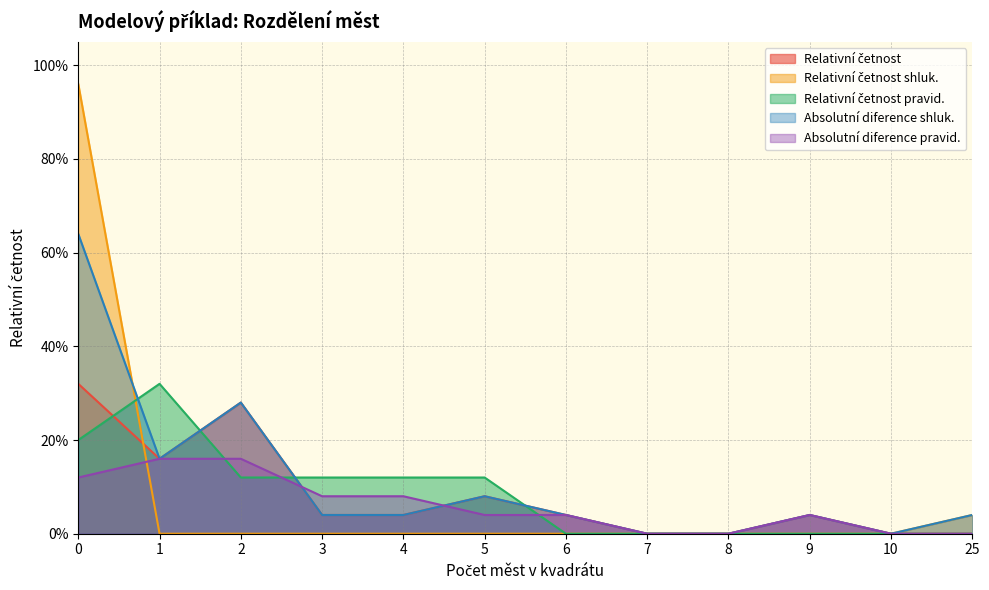

Is it true that Absolutní diference shluk. equals 0.0 at 8?

True